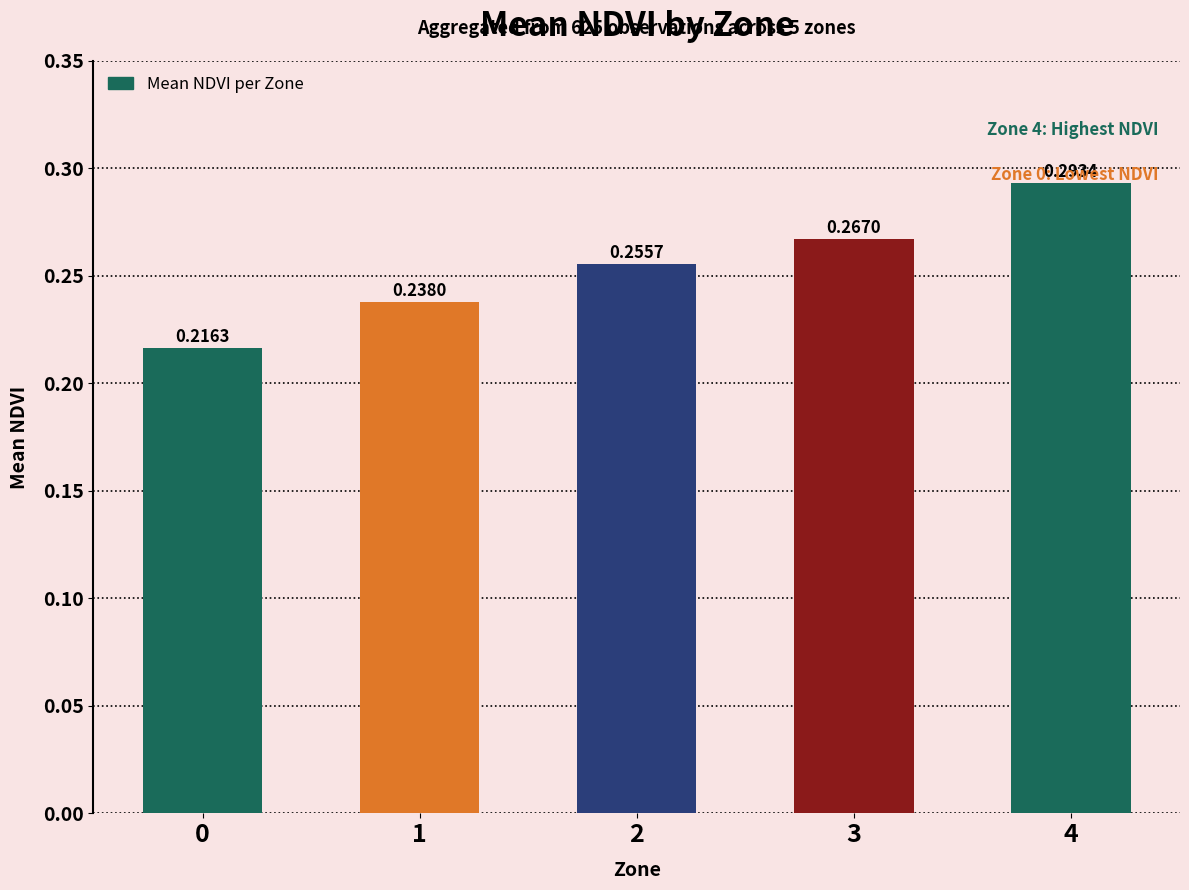

Are the bars grouped side by side (vs. stacked)?

No